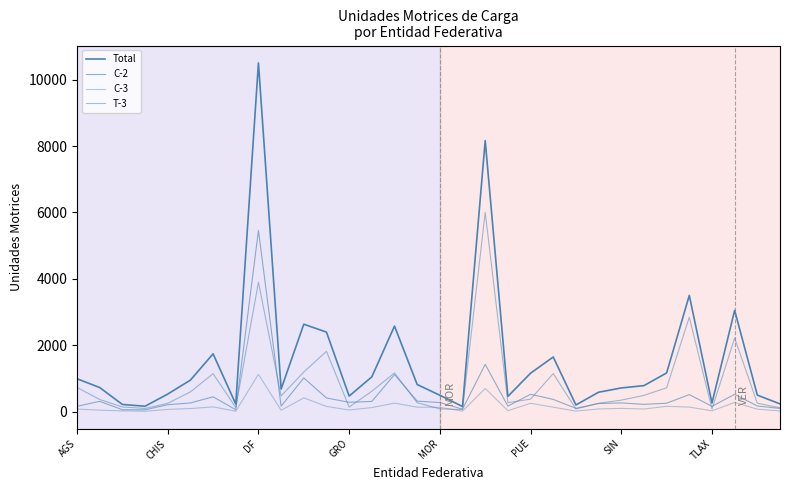

Does the chart display data point markers on the line(s)?

No